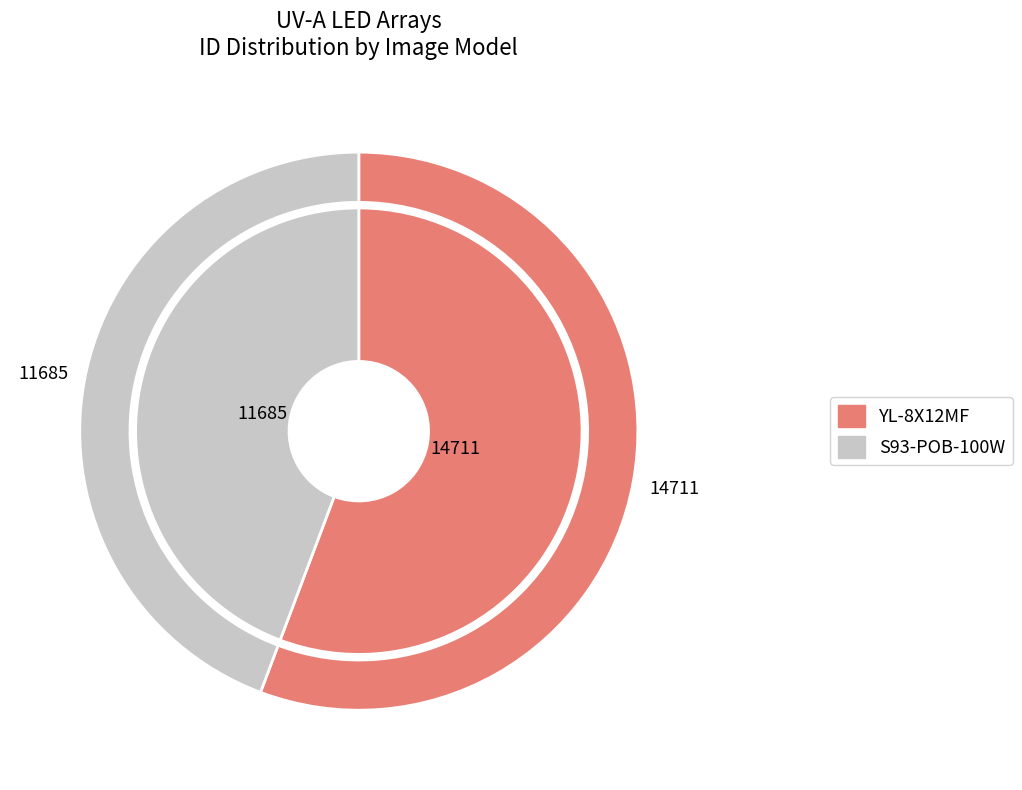

What is the change in value from YL-8X12MF to S93-POB-100W?

-3026